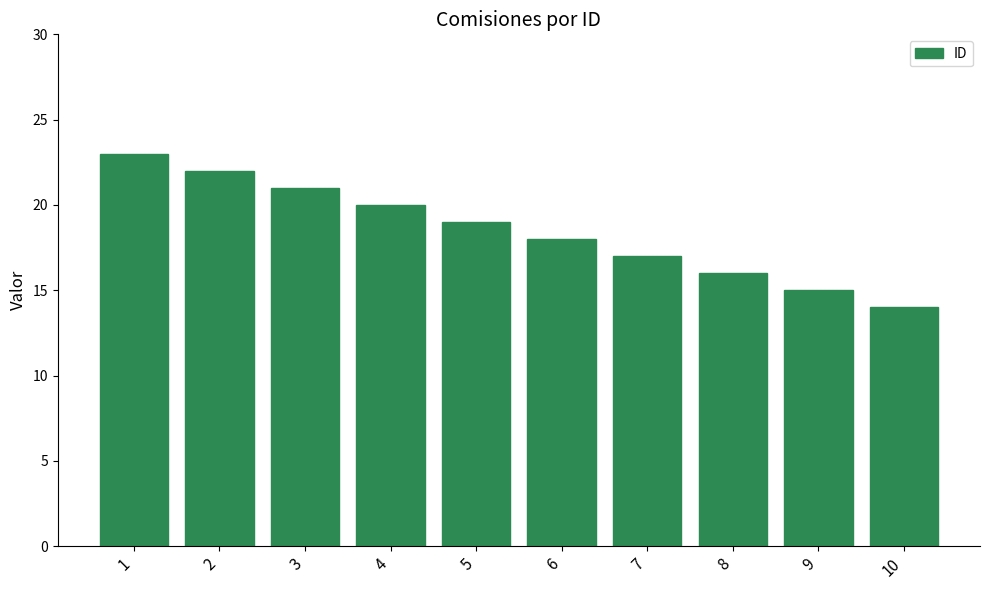

List the labels in order of value, largest first.

1, 2, 3, 4, 5, 6, 7, 8, 9, 10